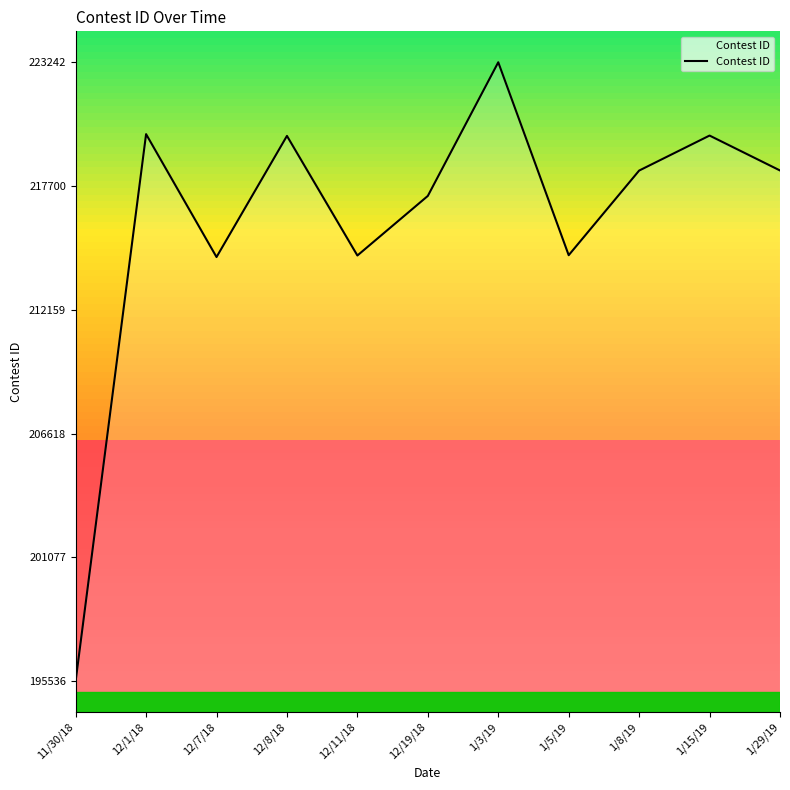

The value at 12/1/18 is 220024. True or false?

True